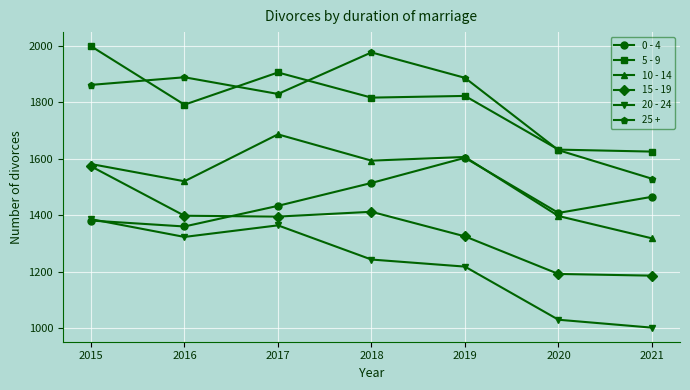

Which series has the widest spread of values?

25 +